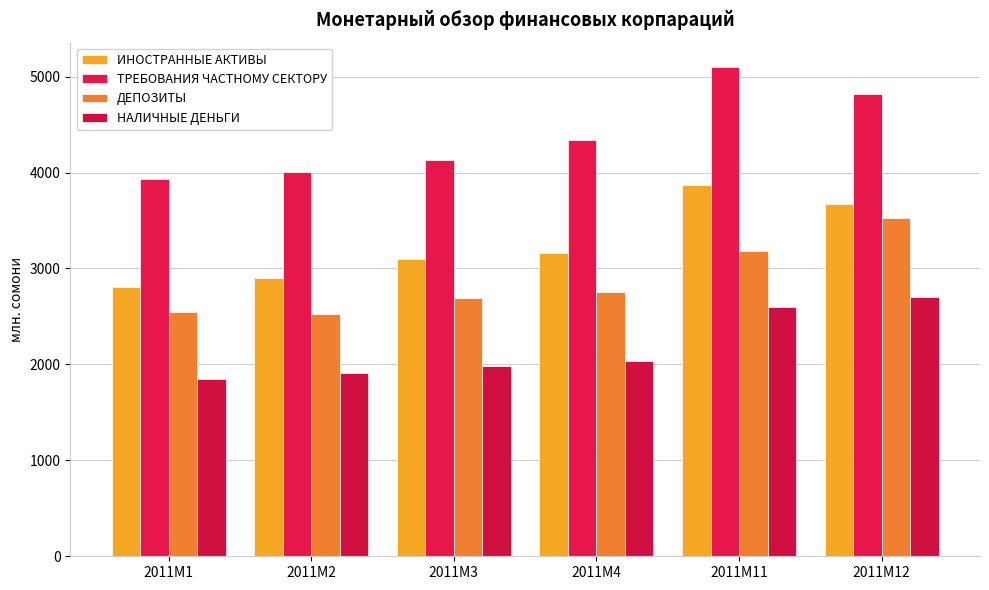

What is the value of the ДЕПОЗИТЫ bar at the 4th from the left?

2759.0